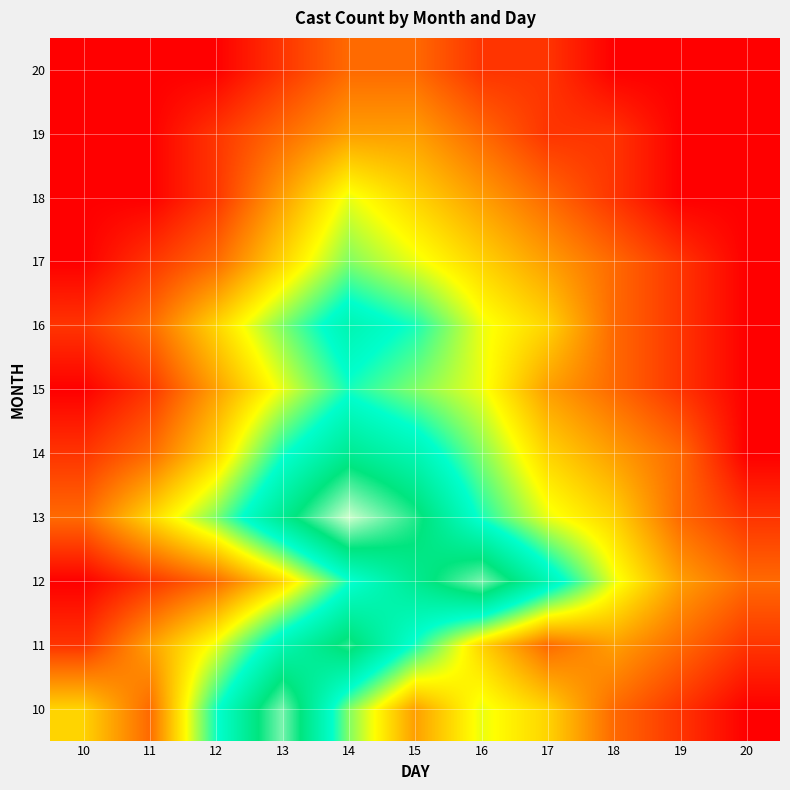

What is the spread (max minus min) of values at 14?

10